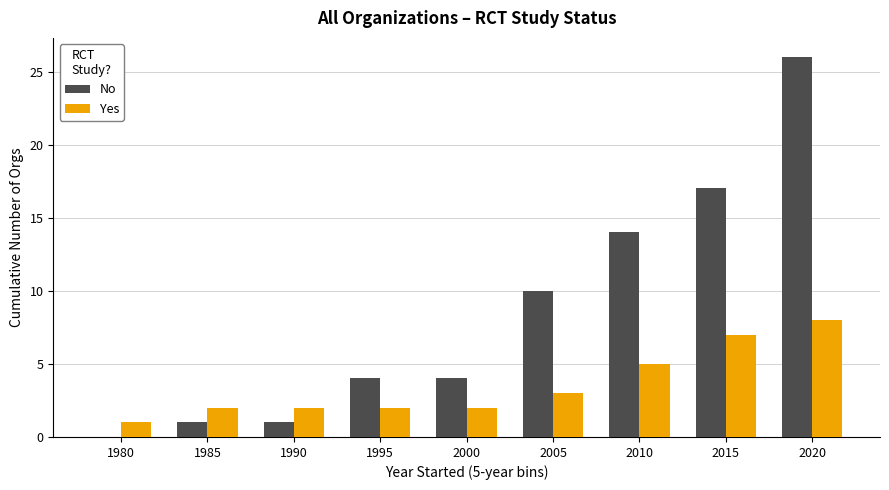

What is the average value of the Yes series?

4